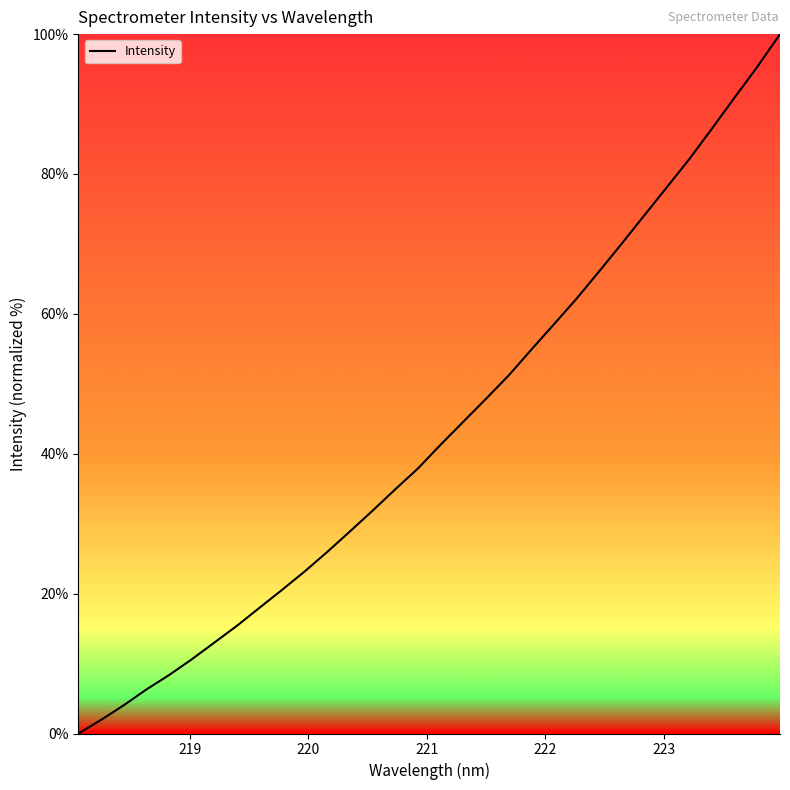

Reading left to right, transcribe all the data shown in this chart.

0.0	1.9	4.0	6.3	8.4	10.6	13.0	15.4	18.0	20.6	23.2	26.0	28.9	31.9	35.0	37.9	41.3	44.6	47.9	51.2	54.9	58.5	62.2	66.1	70.0	74.1	78.1	82.2	86.5	91.0	95.3	100.0